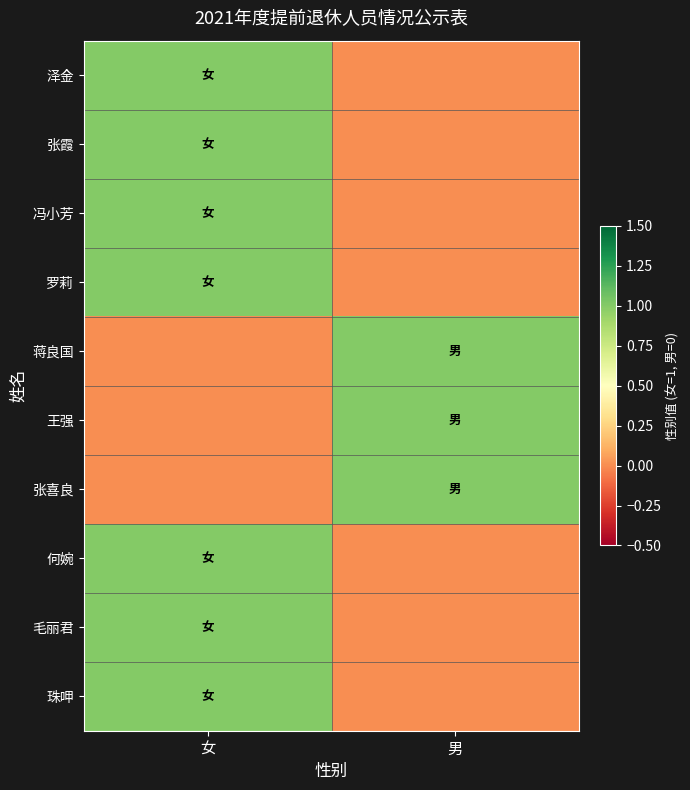

At how many categories does at least one series exceed 0?

2